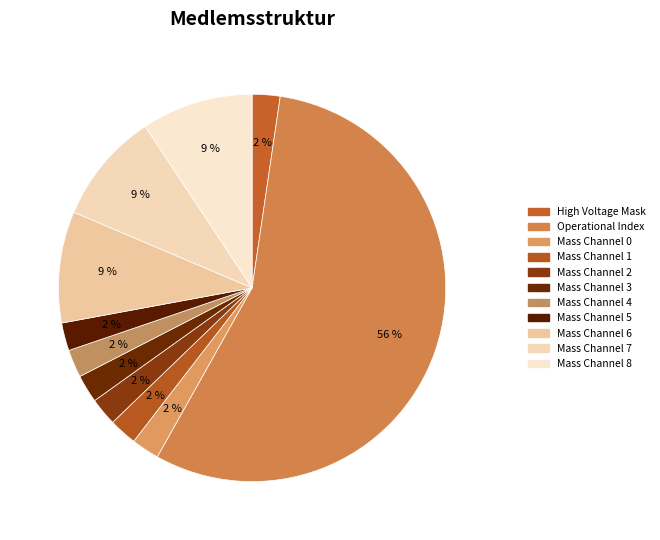

Is there a majority slice in this chart?

Yes